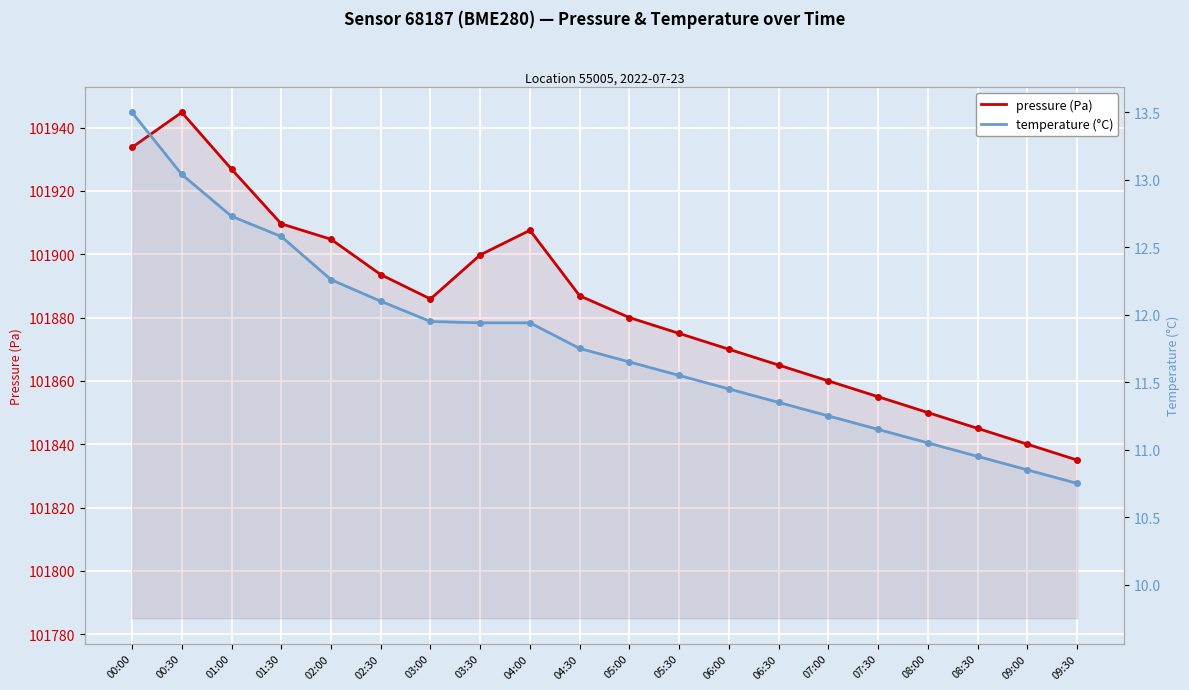

Is it true that temperature (°C) equals 7.7 at 00:00?

False